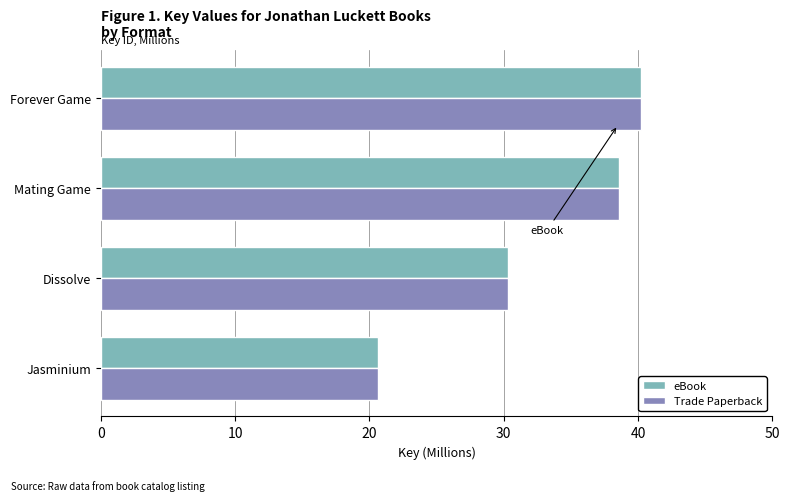

Is the value of eBook at Mating Game greater than the value of Trade Paperback at Jasminium?

Yes